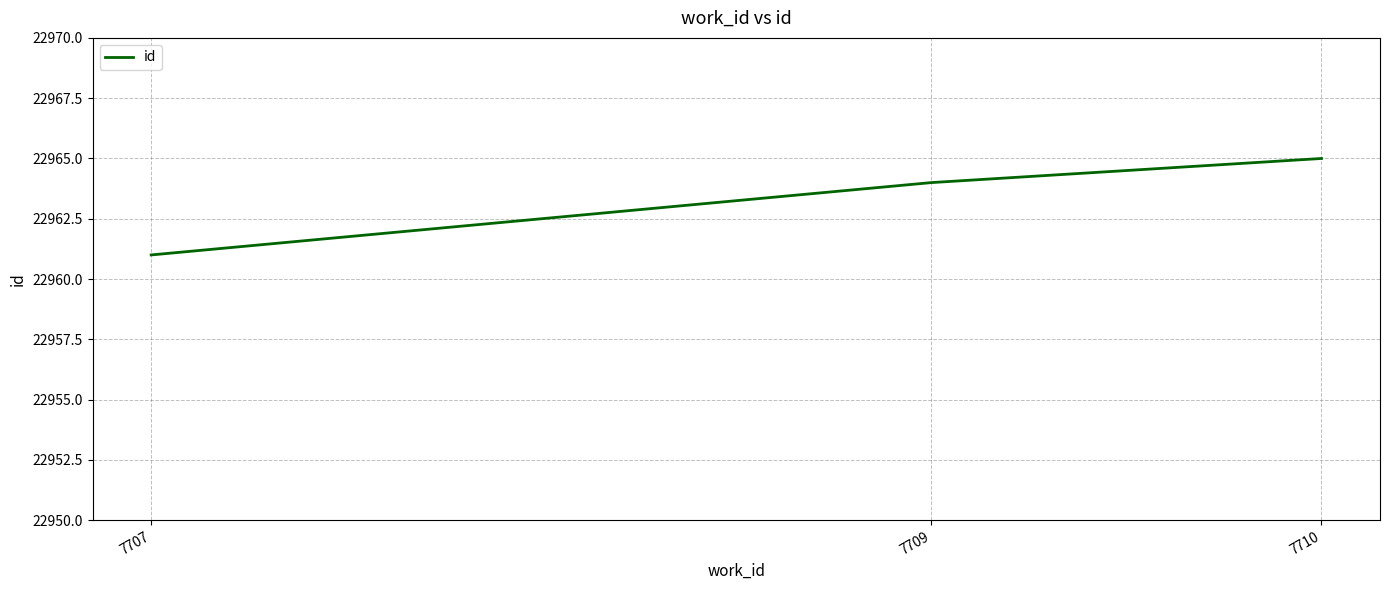

Count the number of data series in this chart.

1